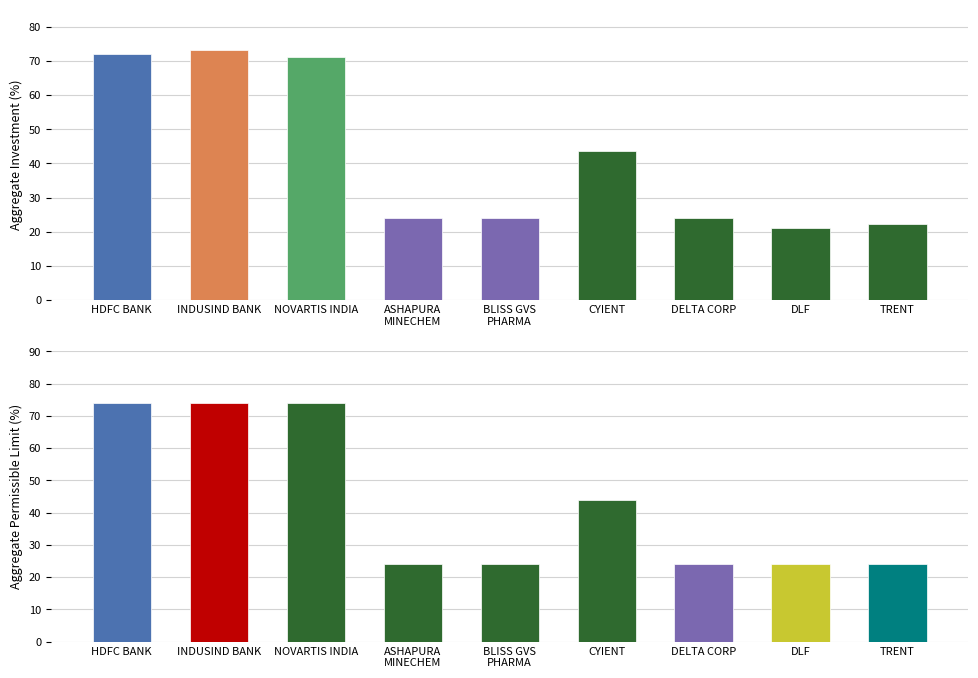

The value of Aggregate Investment (%) at TRENT is 29.3. True or false?

False